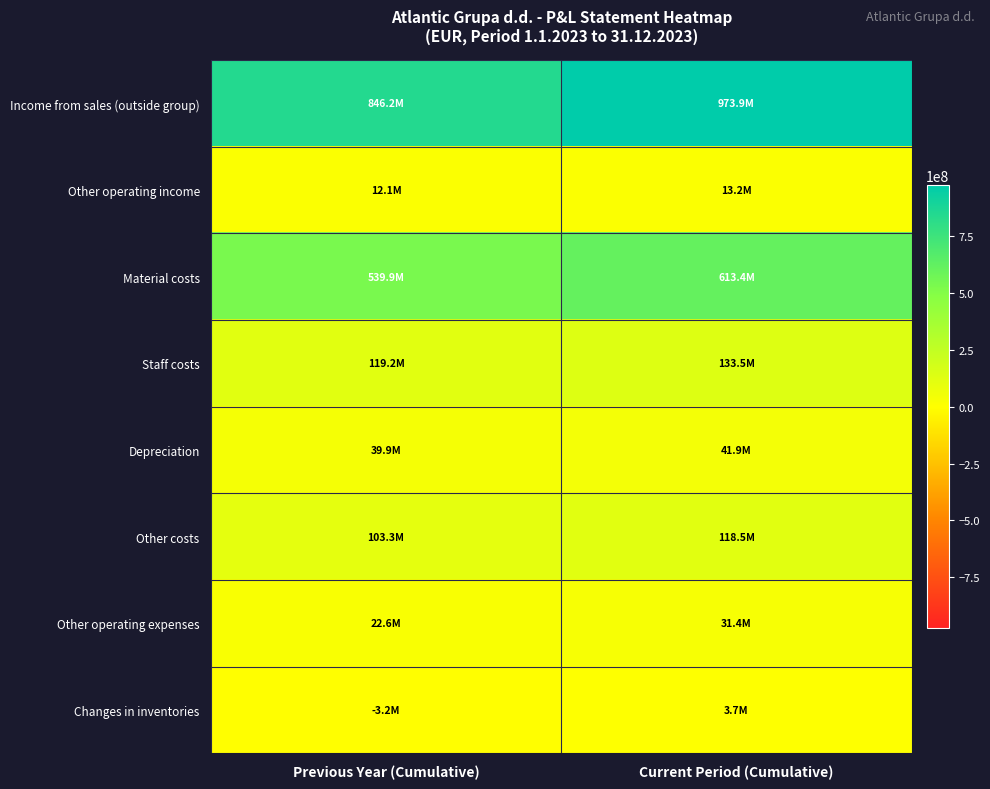

What is the maximum value shown in the chart?

973913875